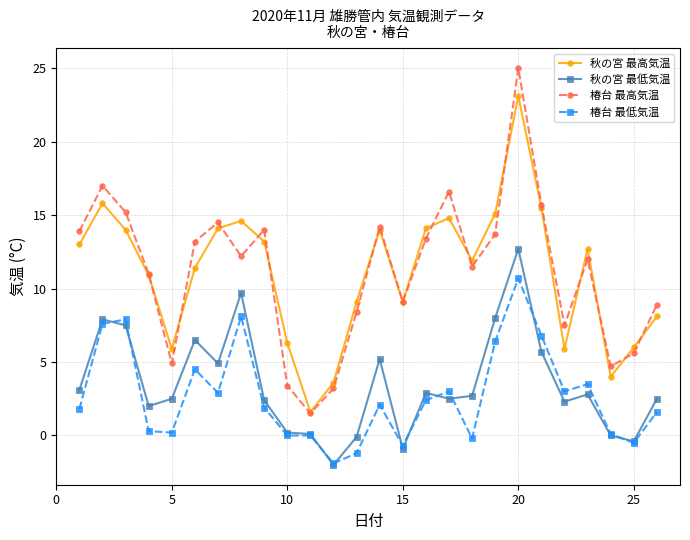

Which series has the largest range (max minus min)?

椿台 最高気温